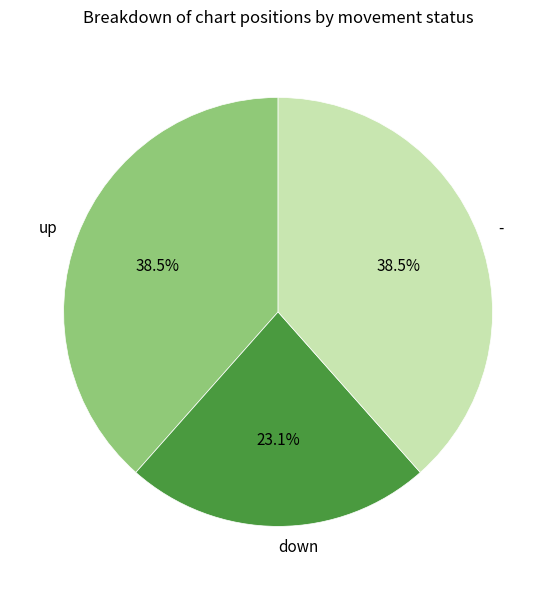

Between down and -, which is larger?

-